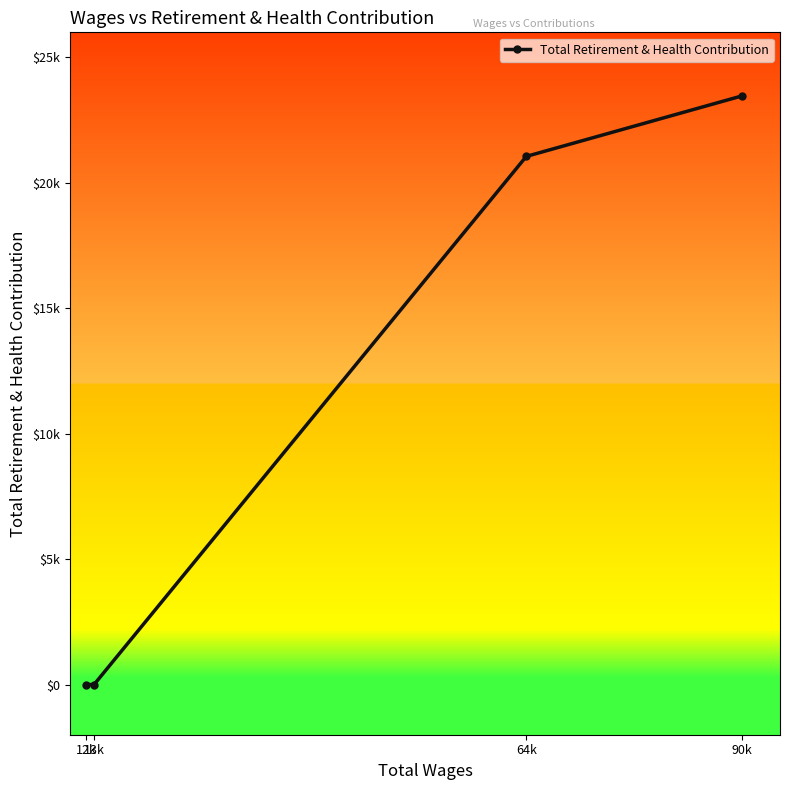

True or false: the data shows 7365 at 90k.

False